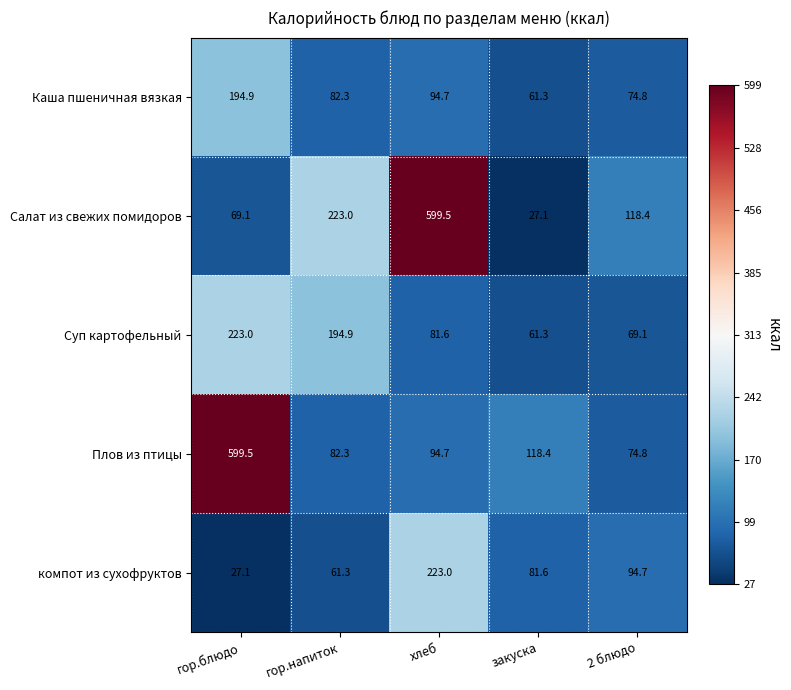

Is it true that Плов из птицы equals 40.1 at закуска?

False